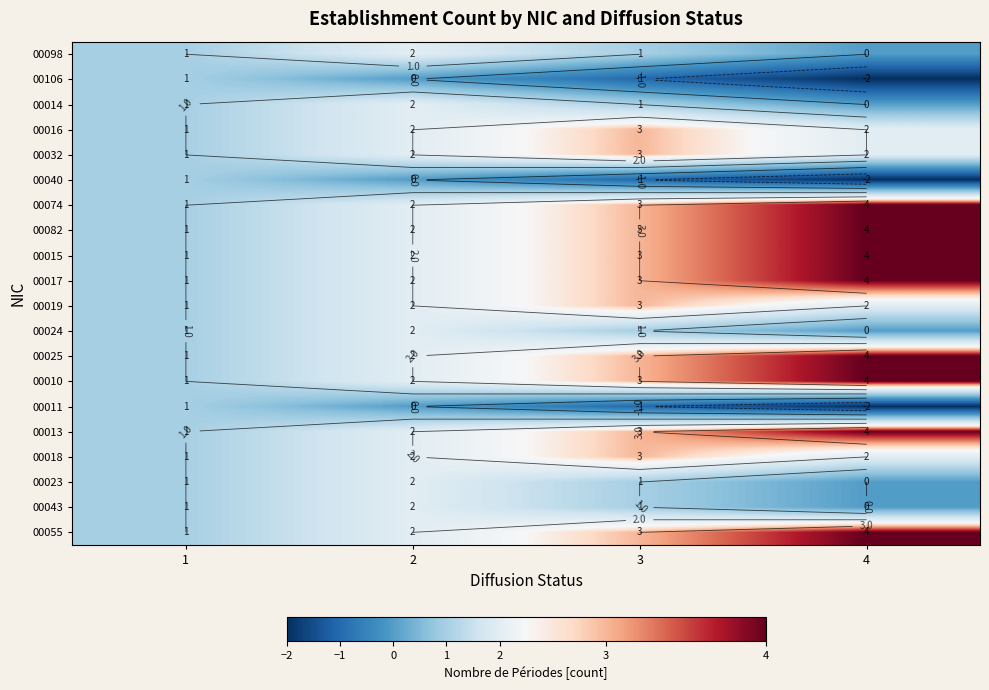

How many series are shown in this chart?

20